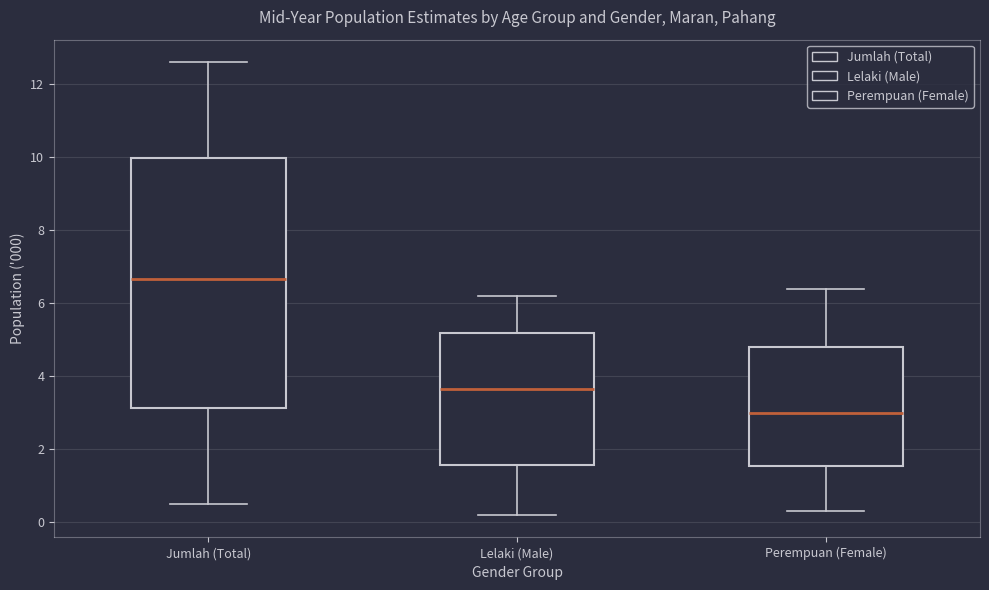

Which box is the tallest, from its lower edge to its upper edge?

Jumlah (Total)